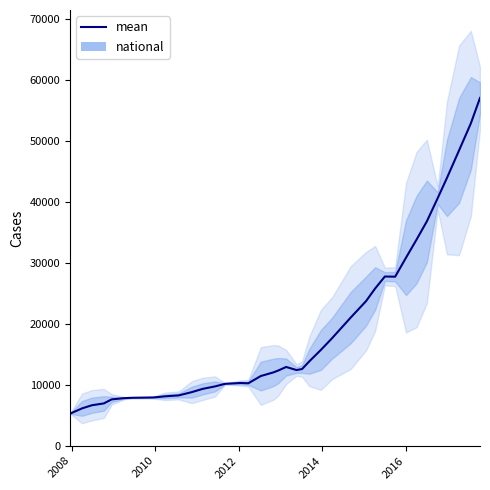

Reading left to right, transcribe all the data shown in this chart.

mean: 5258.0	6117.5	6639.3	6943.2	7603.8	7809.0	7866.2	7891.2	7916.5	8109.8	8258.2	8789.5	9328.8	9736.8	10159.5	10295.0	10246.2	11435.0	12032.0	12327.5	12925.5	12419.8	12581.5	13839.0	15712.8	17636.0	21046.5	23720.2	25803.2	27772.2	27742.5	30859.5	33826.5	36813.0	40635.5	43953.2	48474.8	52908.2	57077.0
national: 0.0	0.0	0.0	0.0	0.0	0.0	0.0	0.0	0.0	0.0	0.0	0.0	0.0	0.0	0.0	0.0	0.0	0.0	0.0	0.0	0.0	0.0	0.0	0.0	0.0	0.0	0.0	0.0	0.0	0.0	0.0	0.0	0.0	0.0	0.0	0.0	0.0	0.0	0.0